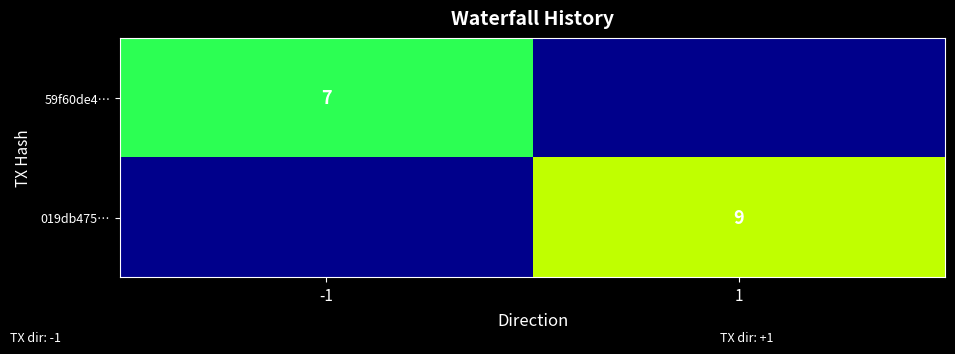

Is the value of 019db475… at 1 greater than the value of 59f60de4… at -1?

Yes